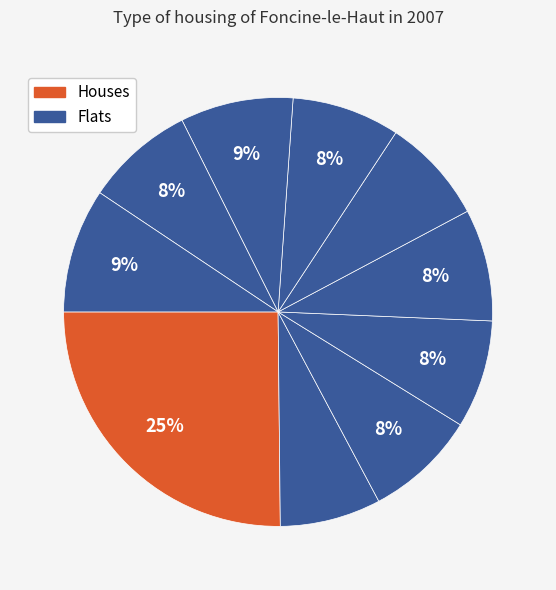

How many slices are in this pie chart?

10